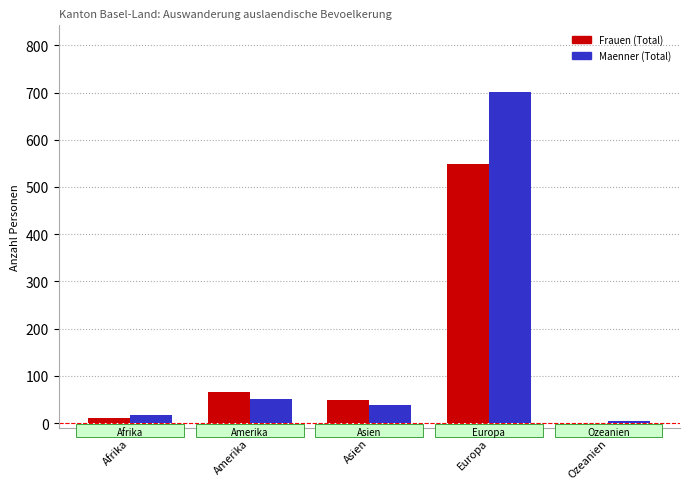

At which category does the chart reach its peak across all series?

Europa